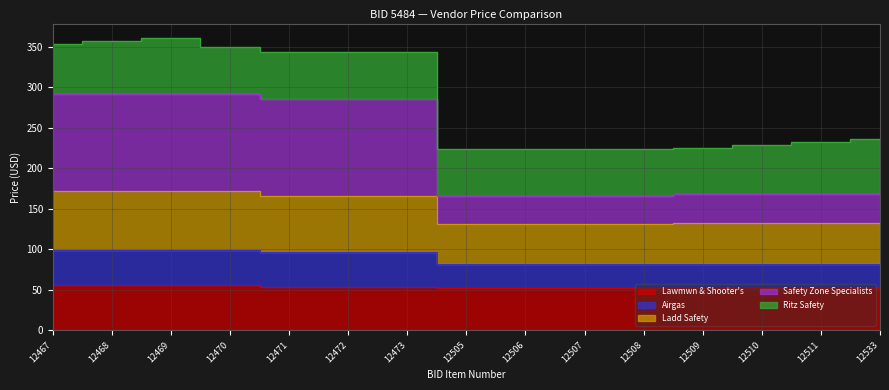

Is the value of Ladd Safety at 12509 greater than the value of Safety Zone Specialists at 12508?

No